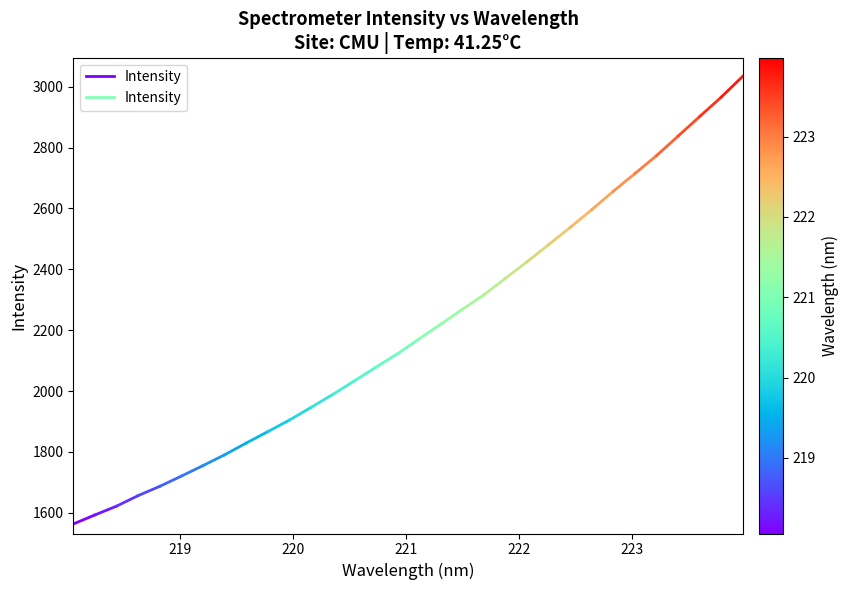

What is the smallest value displayed?

1563.3